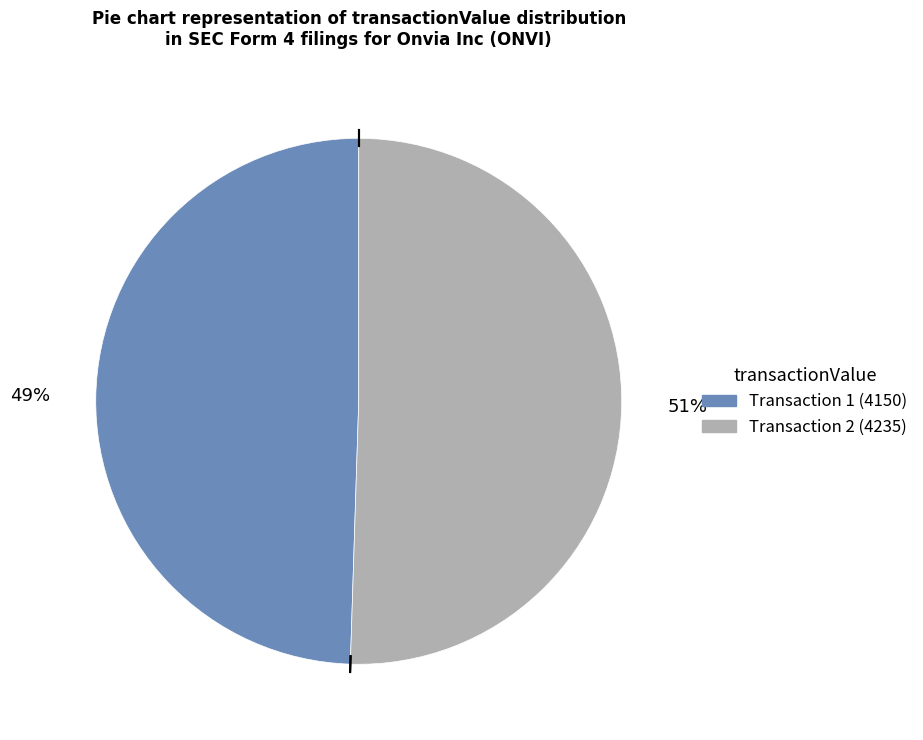

To the nearest percent, what is the average slice percentage?

50%